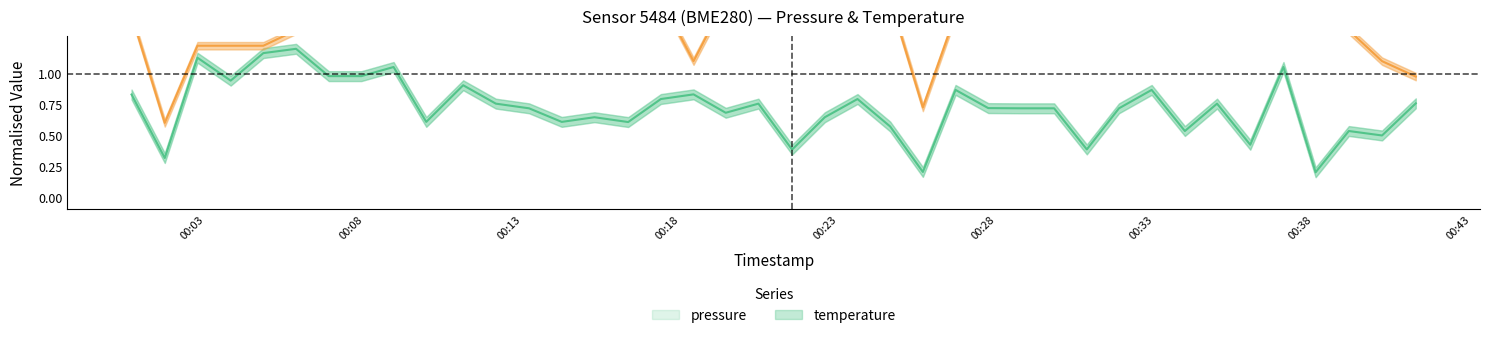

At which category is the sum across all series the highest?

00:28